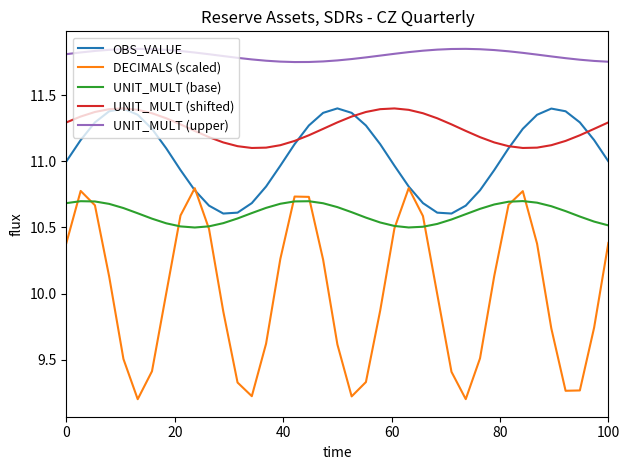

Which series has the largest total across all categories?

UNIT_MULT (upper)